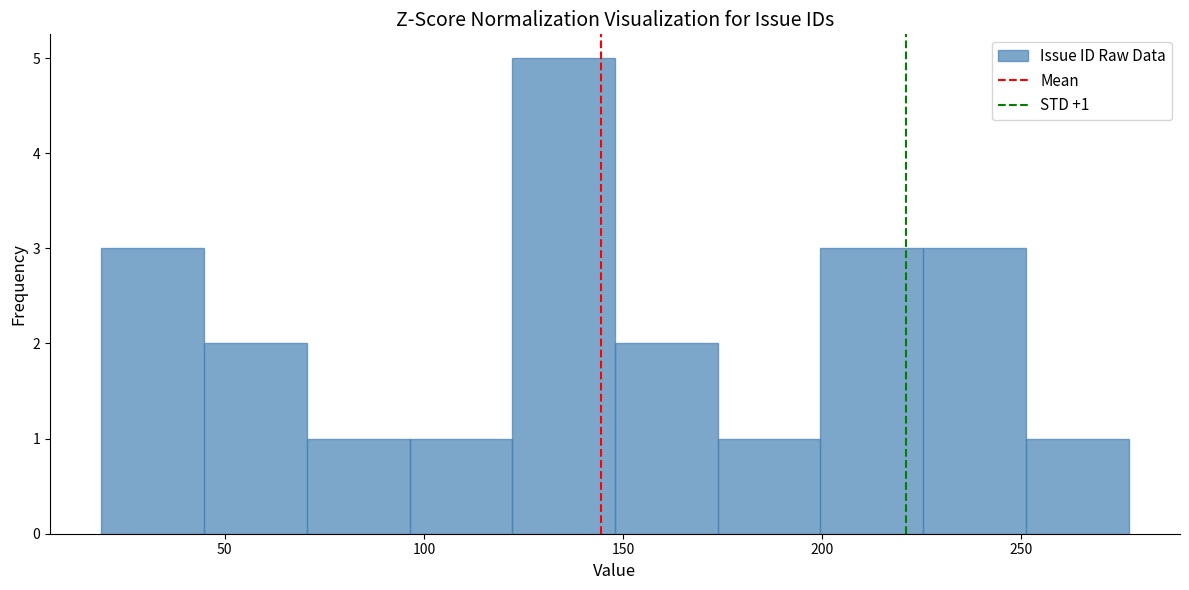

Which range on the x-axis has the tallest bar?

120 to 150